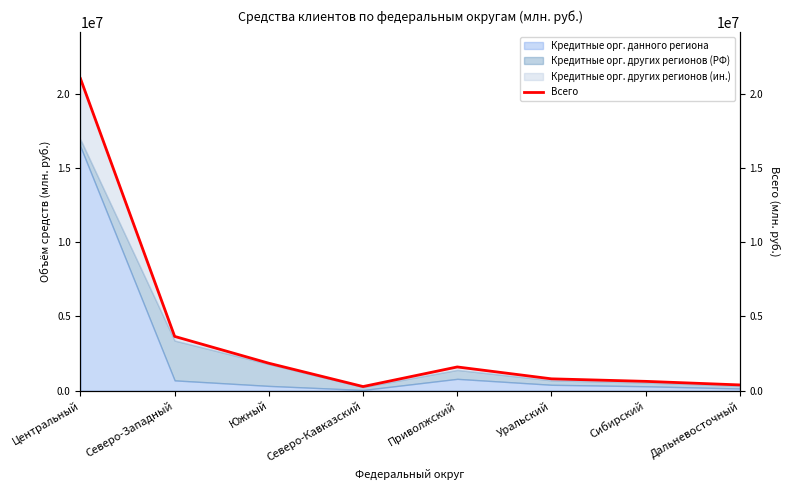

At which label does the data first exceed 1600000?

Центральный